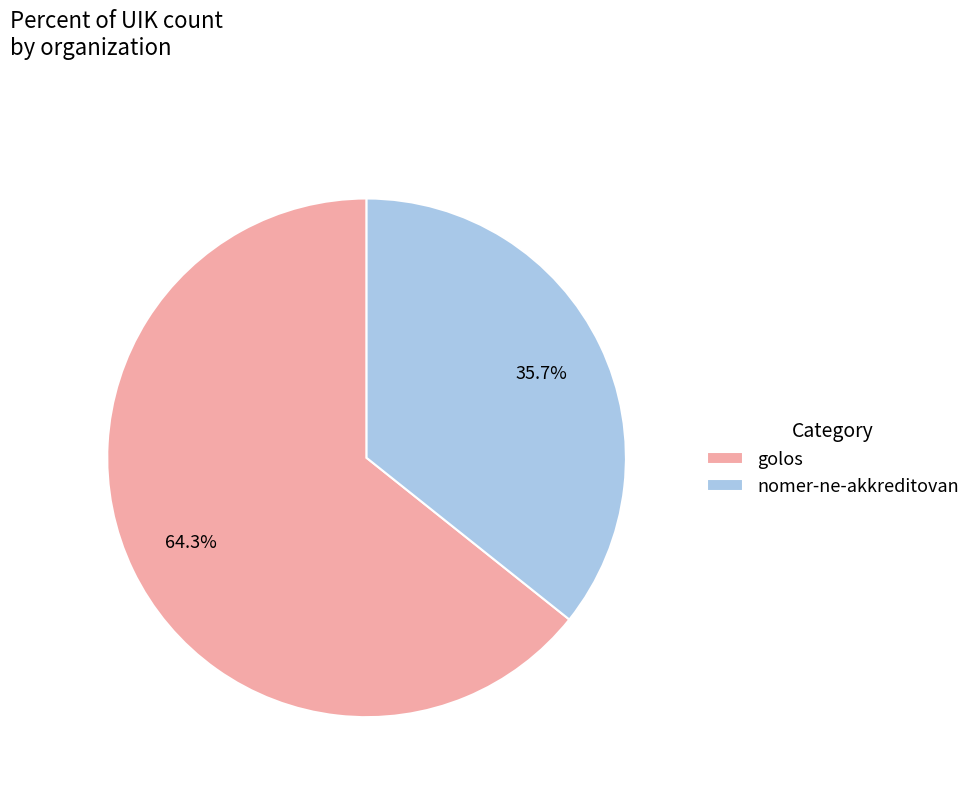

Which category has the smallest portion of the pie?

nomer-ne-akkreditovan